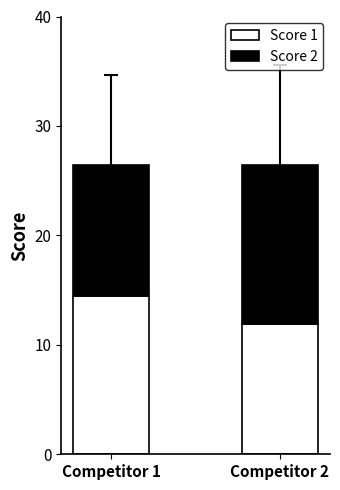

How many distinct data groups are displayed?

2